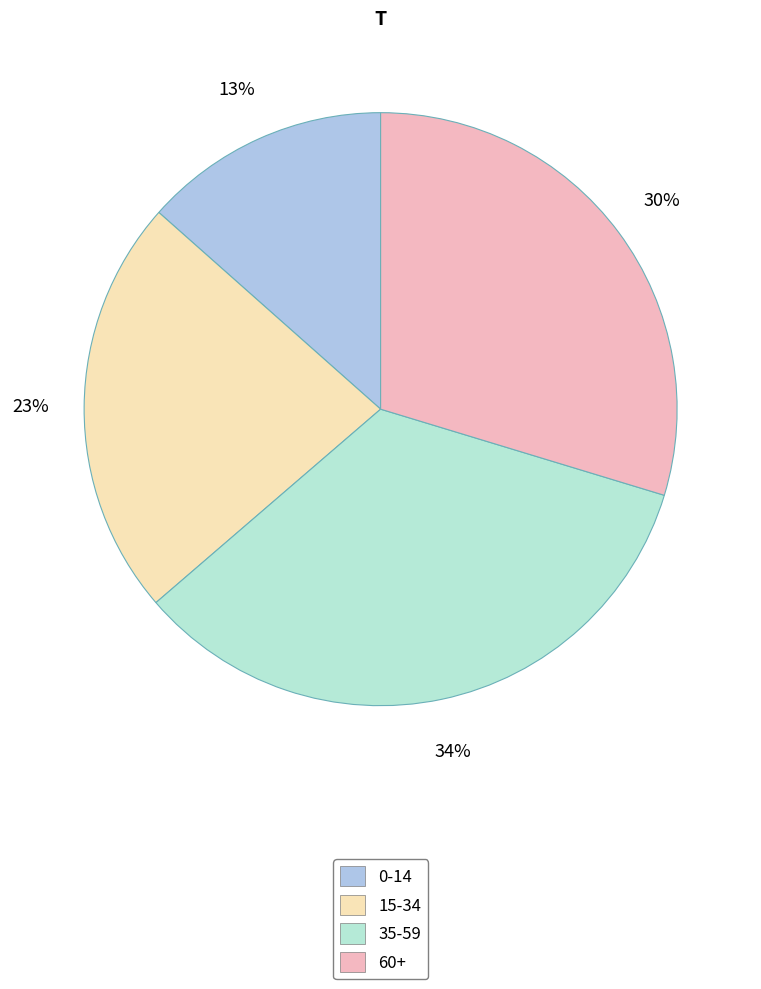

Which has a higher value, 60+ or 35-59?

35-59